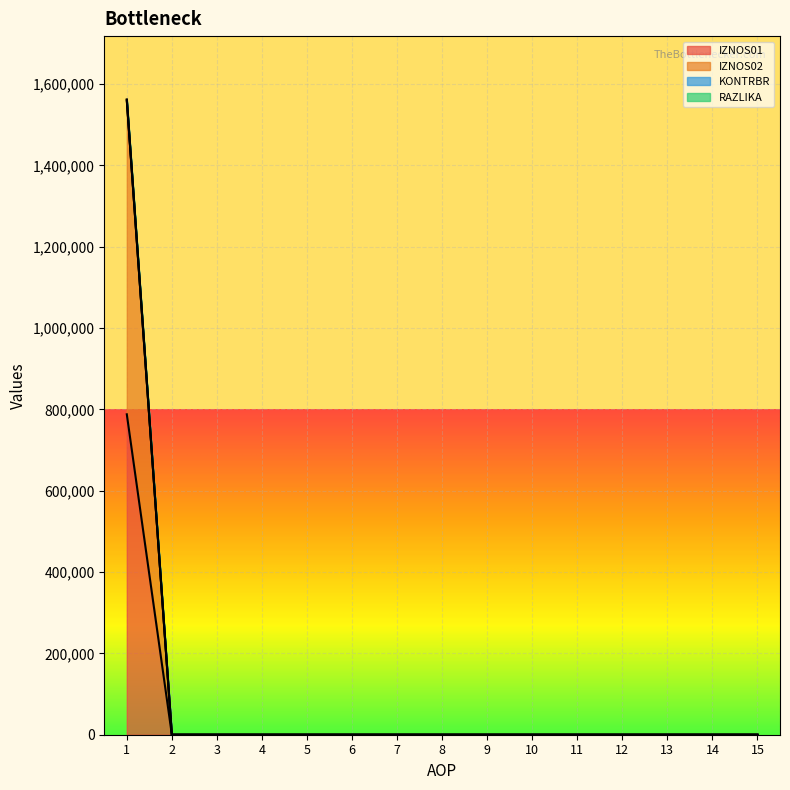

Reading left to right, list all the values displayed in this chart.

IZNOS01: 1=788052.2	2=0.0	3=0.0	4=0.0	5=0.0	6=0.0	7=0.0	8=0.0	9=0.0	10=0.0	11=0.0	12=0.0	13=0.0	14=0.0	15=0.0
IZNOS02: 1=1559676.6	2=0.0	3=0.0	4=0.0	5=0.0	6=0.0	7=0.0	8=0.0	9=0.0	10=0.0	11=0.0	12=0.0	13=0.0	14=0.0	15=0.0
KONTRBR: 1=1562007.9	2=0.0	3=0.0	4=0.0	5=0.0	6=0.0	7=0.0	8=0.0	9=0.0	10=0.0	11=0.0	12=0.0	13=0.0	14=0.0	15=0.0
RAZLIKA: 1=1562008.5	2=0.0	3=0.0	4=0.0	5=0.0	6=0.0	7=0.0	8=0.0	9=0.0	10=0.0	11=0.0	12=0.0	13=0.0	14=0.0	15=0.0